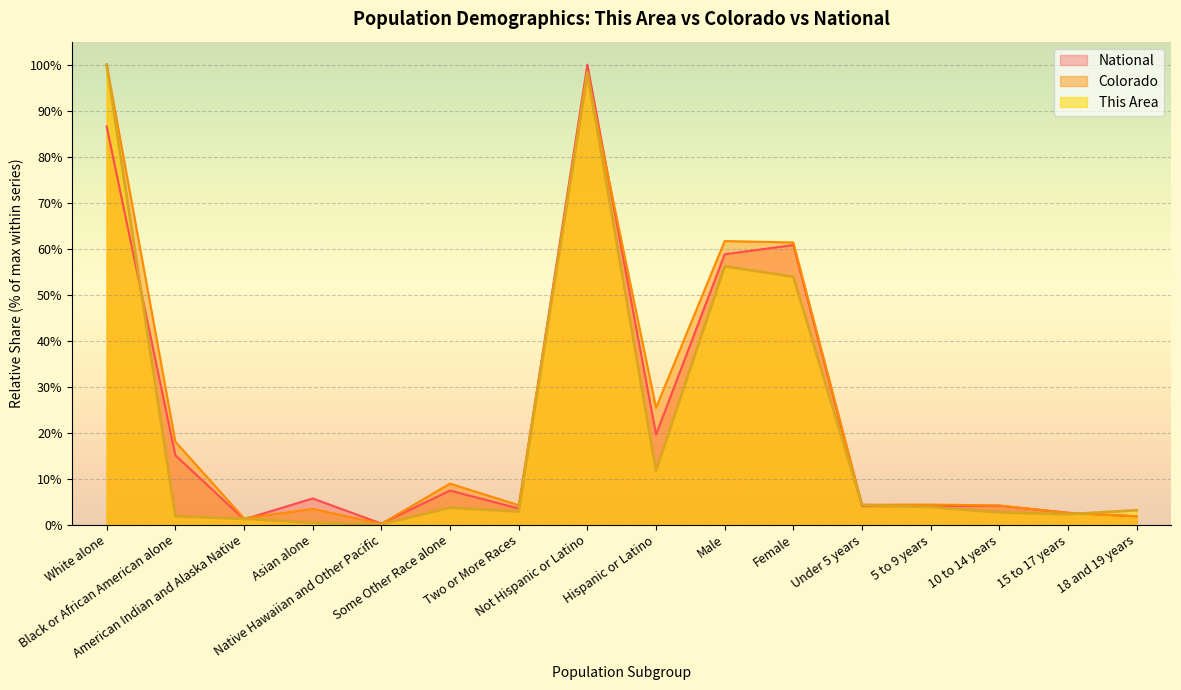

Reading left to right, transcribe all the data shown in this chart.

This Area: 100.0	1.8	1.3	0.4	0.0	3.7	2.8	98.3	11.7	56.2	53.9	4.2	3.8	2.7	2.2	3.1
Colorado: 100.0	18.0	1.4	3.4	0.2	8.9	4.2	97.6	25.4	61.6	61.3	4.3	4.3	4.2	2.5	1.8
National: 86.6	15.1	1.1	5.7	0.2	7.4	3.5	100.0	19.5	58.8	60.8	4.0	4.0	4.1	2.6	1.8